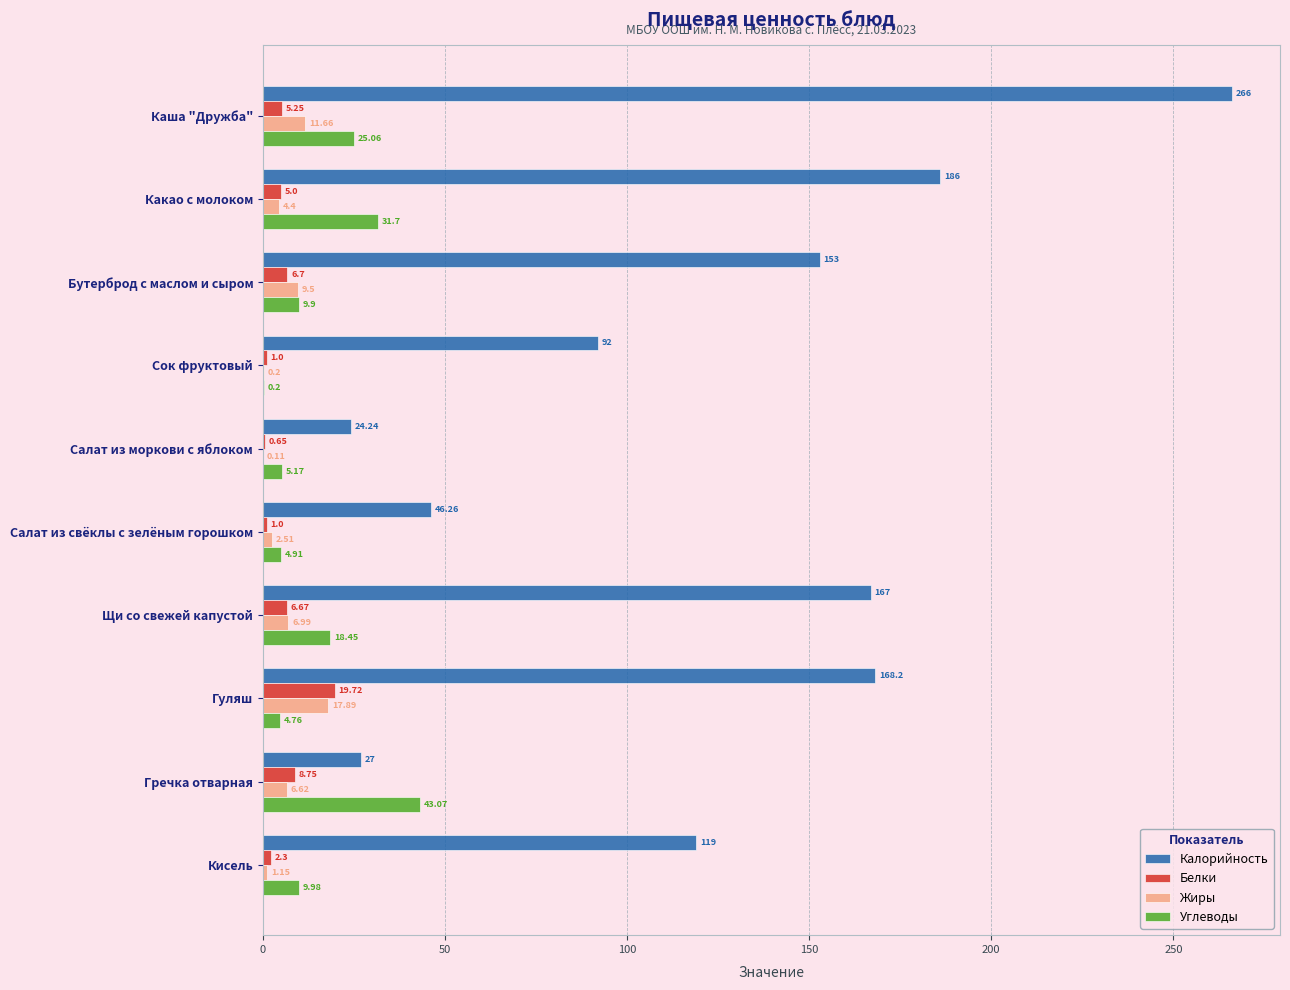

What are all the series names shown in the legend?

Калорийность, Белки, Жиры, Углеводы